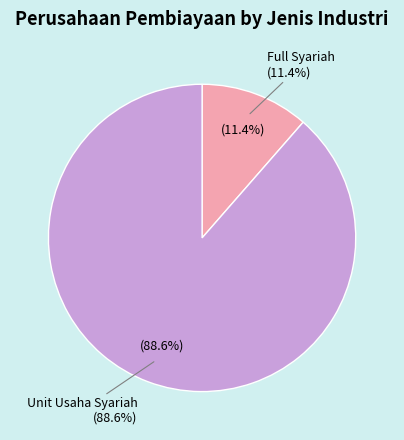

Which slice represents more than half of the pie?

Unit Usaha Syariah